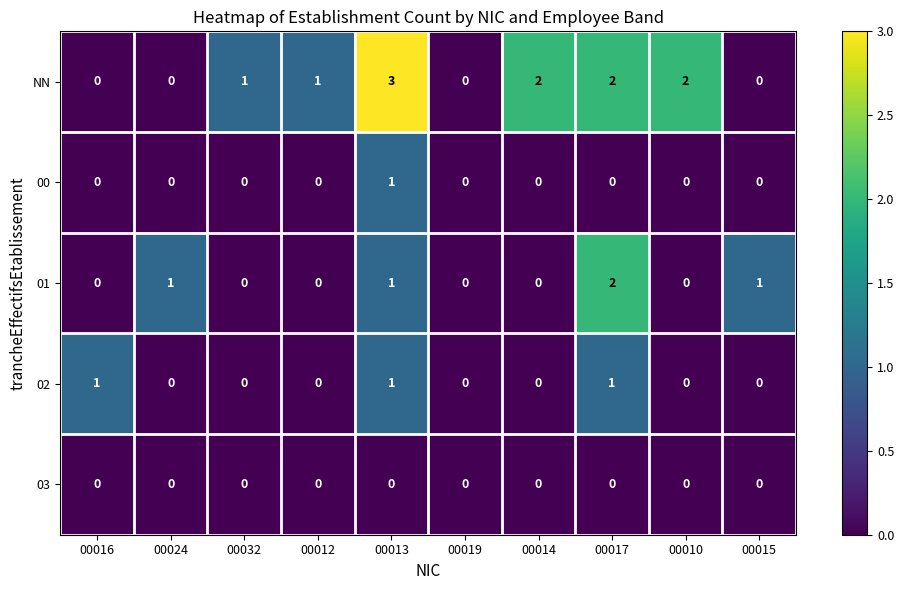

Between 00017 and 00015, which series saw the biggest shift?

NN